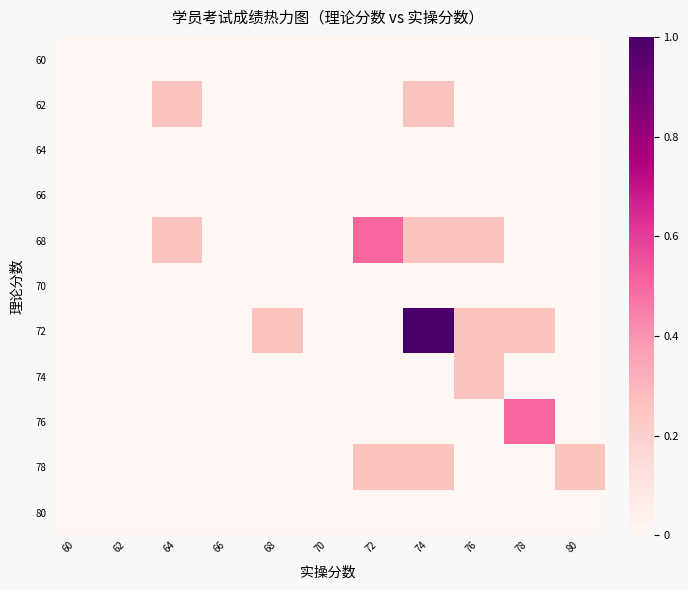

Count the number of categories in the chart.

11